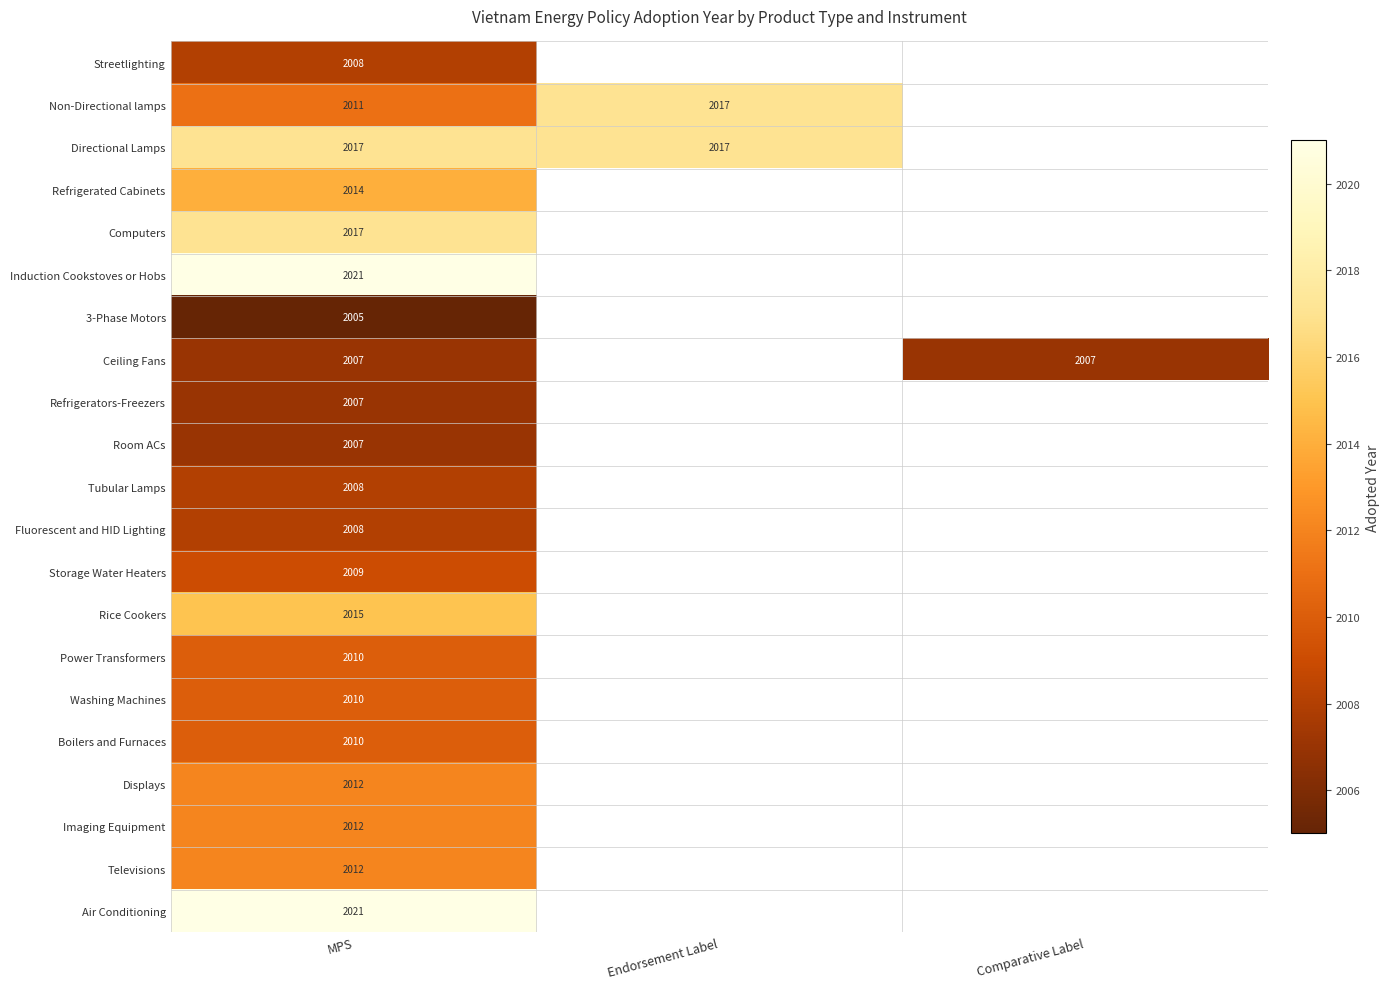

What is the total value across all series at MPS?

42241